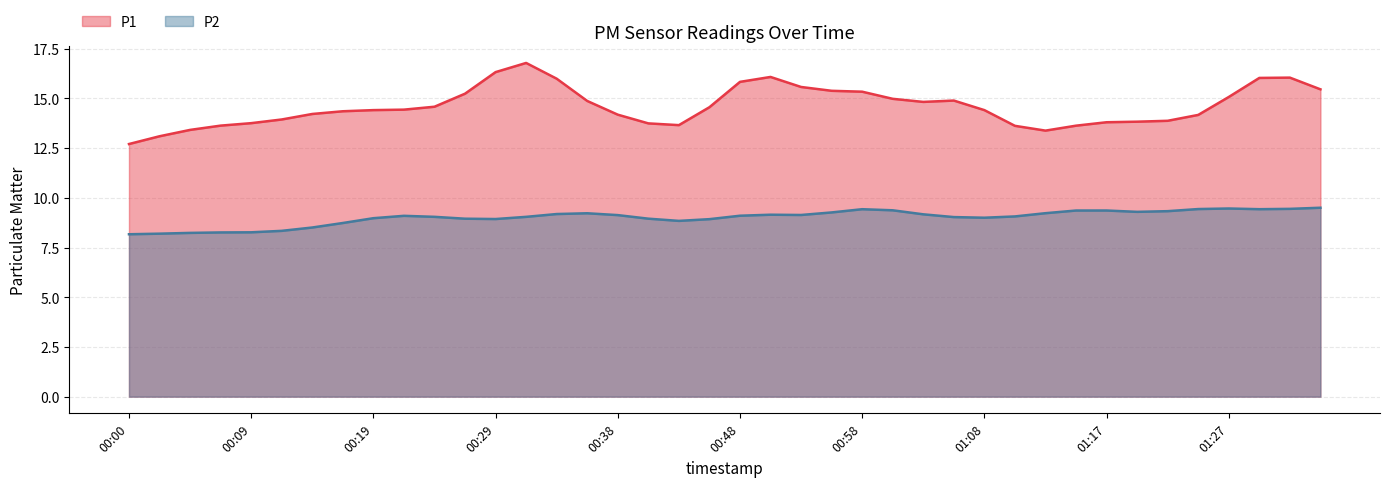

Is it true that P1 equals 24.8 at 00:19?

False